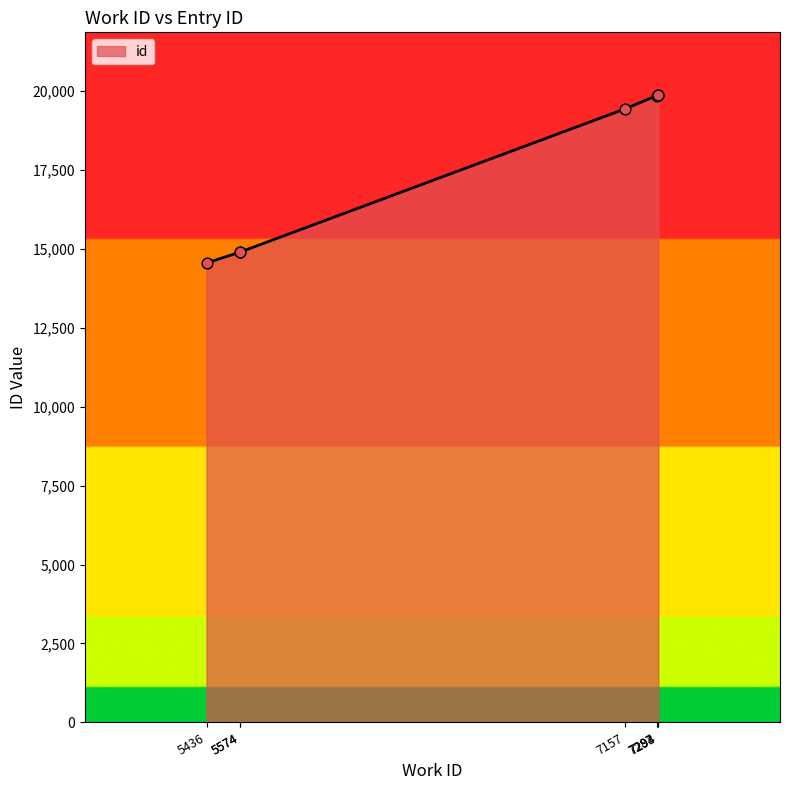

What is the change in value from 5436 to 5574?

+344